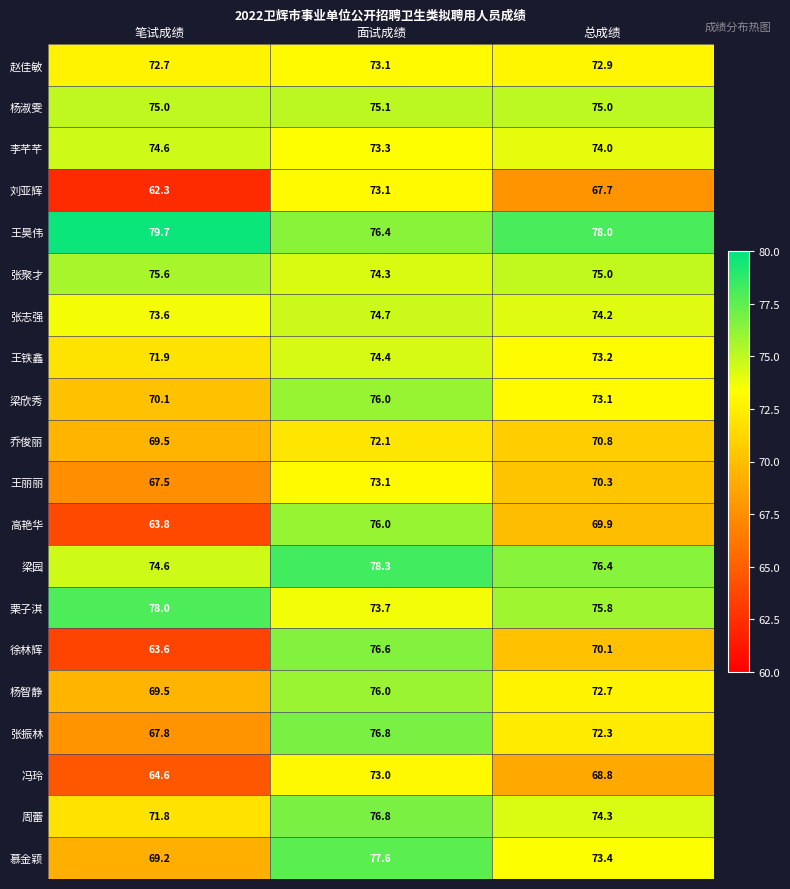

True or false: 栗子淇 has a value of 78.0 at 笔试成绩.

True